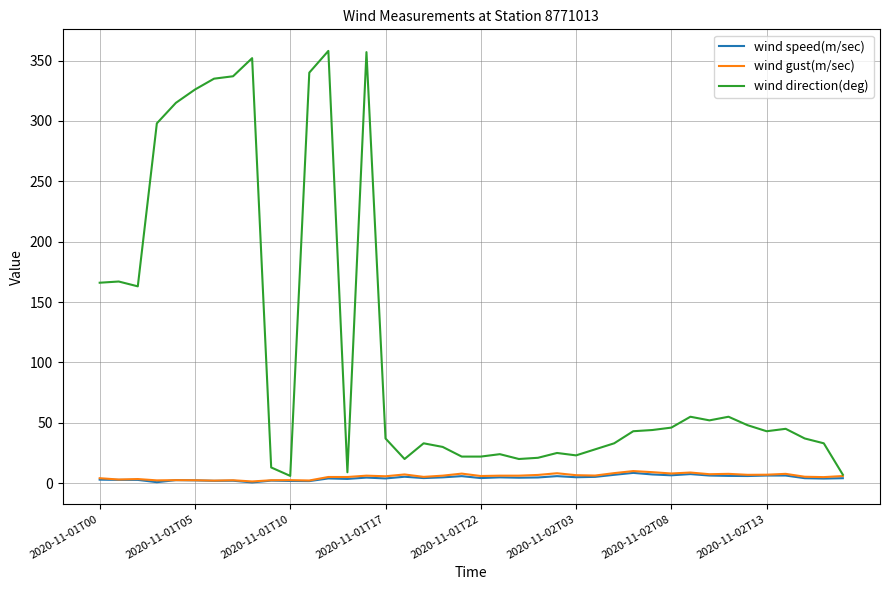

Which series has the widest spread of values?

wind direction(deg)